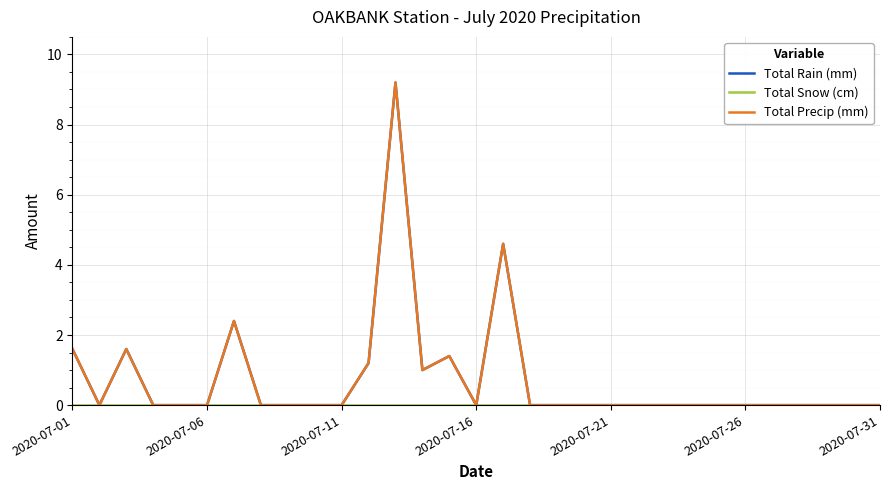

At which label does Total Snow (cm) reach its peak?

2020-07-01